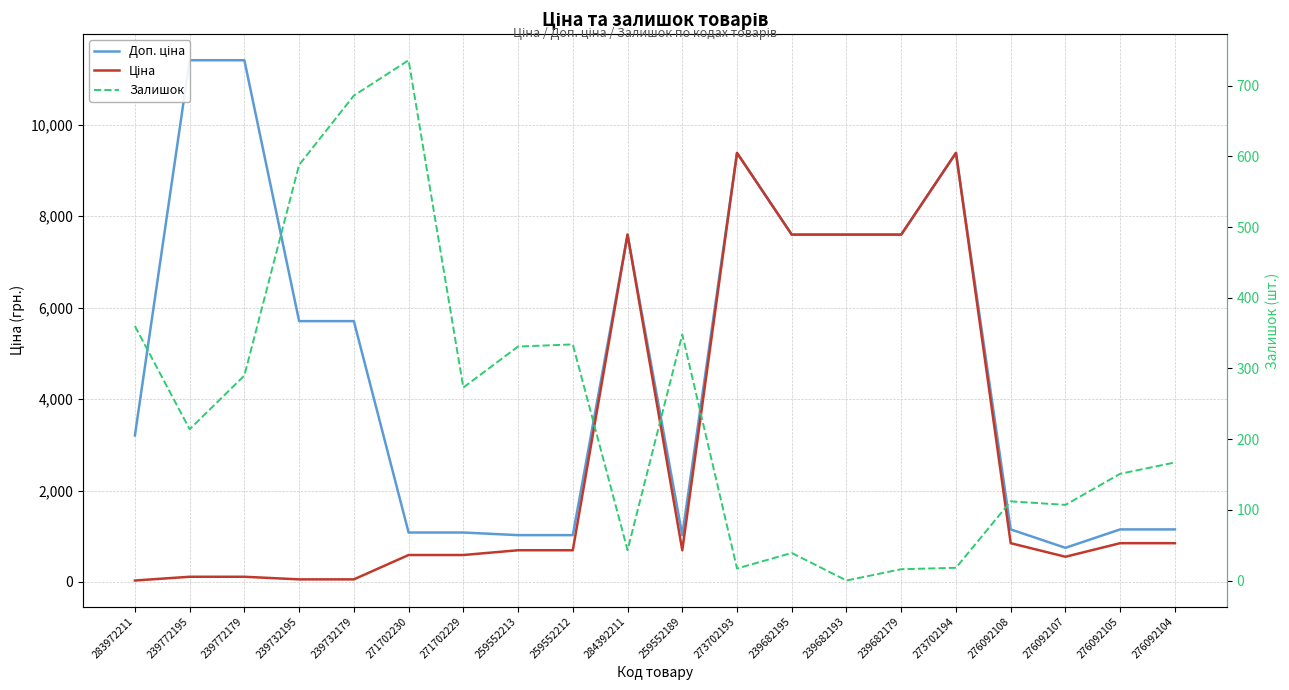

True or false: Доп. ціна and Залишок cross at least once.

False